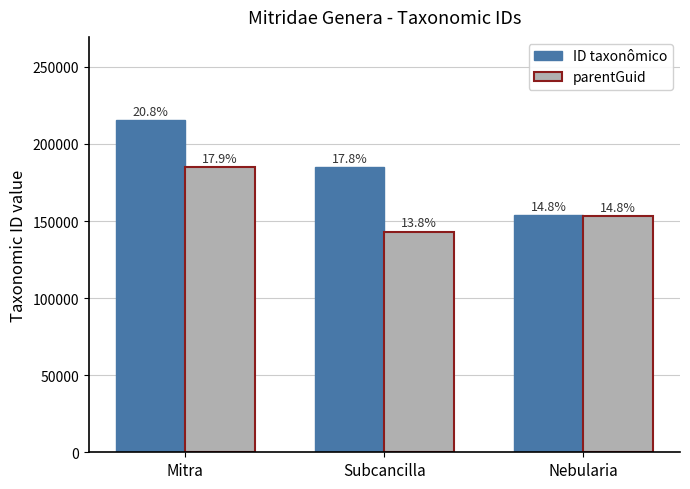

At how many categories does at least one series exceed 160618?

2